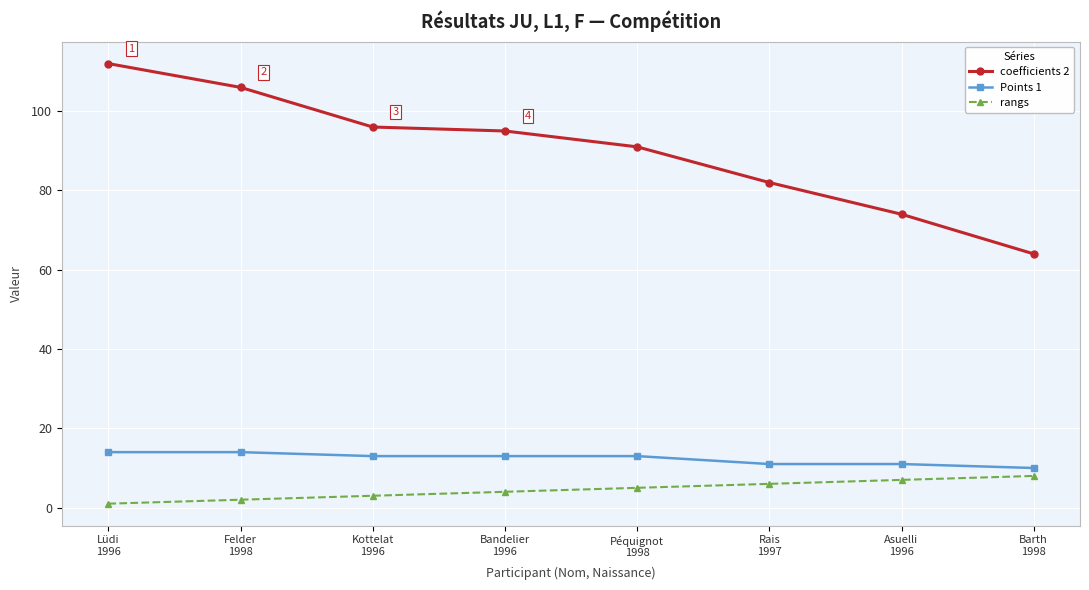

The value of rangs at Kottelat
1996 is 3. True or false?

True